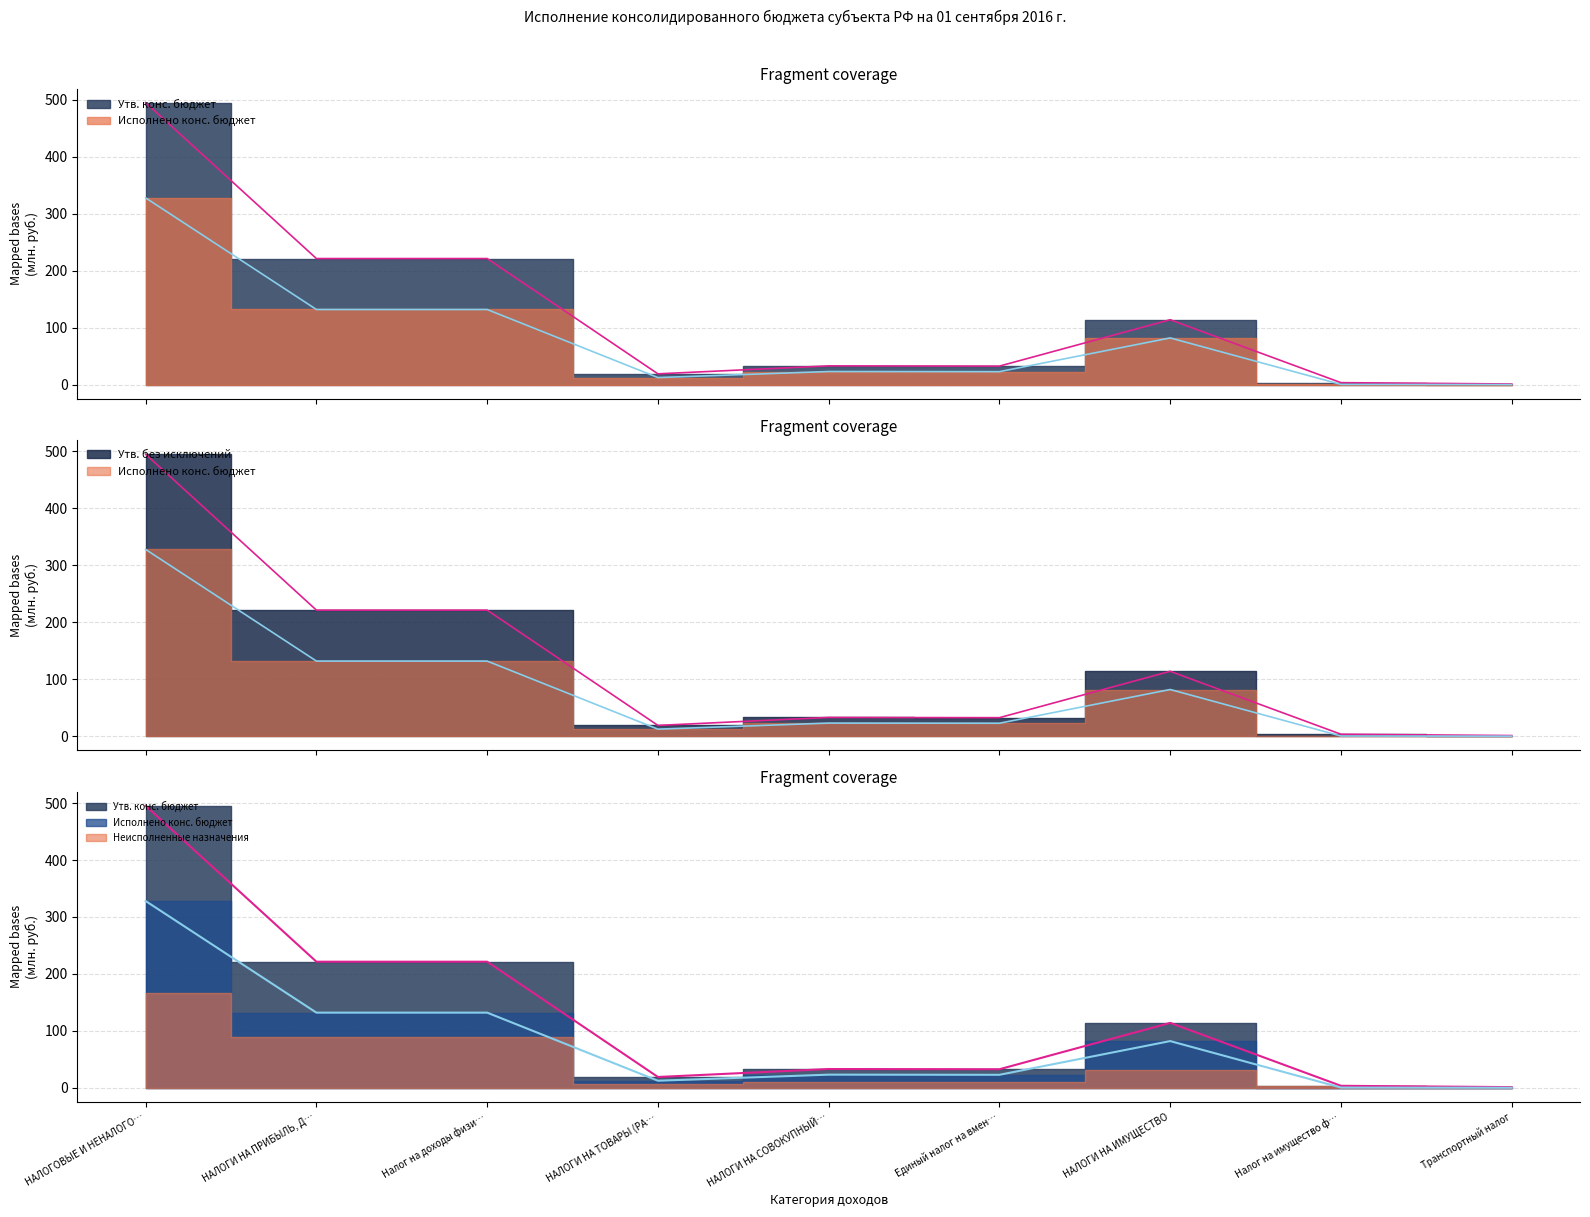

At which category is the sum across all series the highest?

НАЛОГОВЫЕ И НЕНАЛОГО…